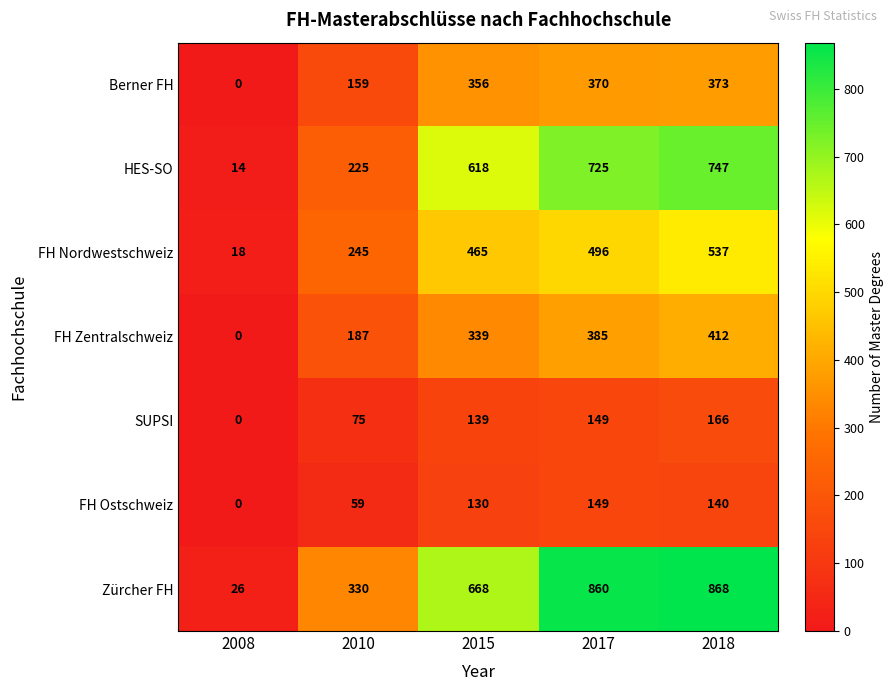

Which series has the largest total across all categories?

Zürcher FH